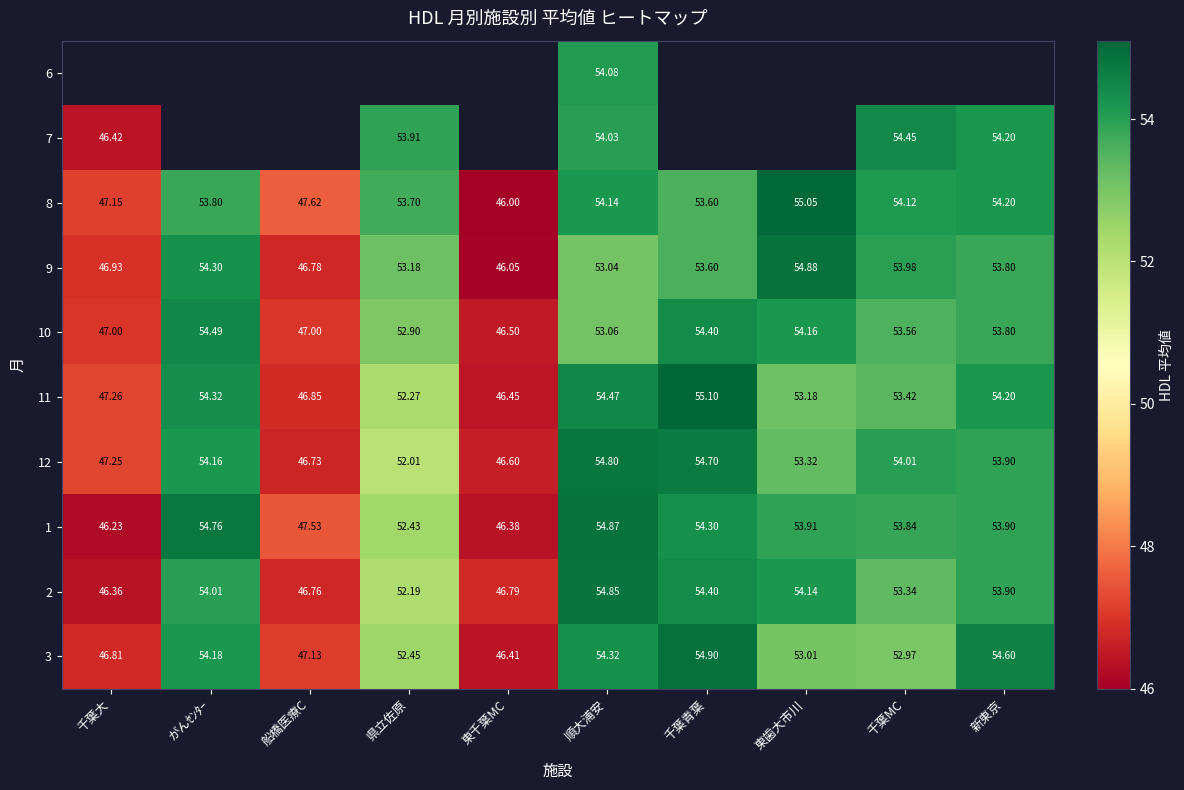

Is it true that 2 equals 54.4 at 千葉青葉?

True